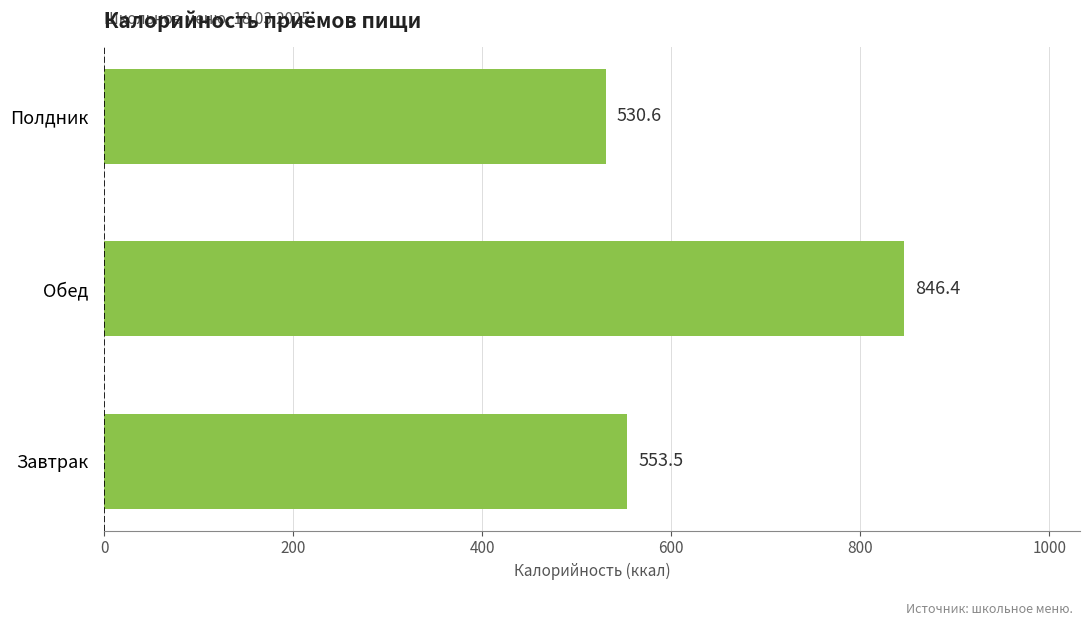

How many values are below 553?

1